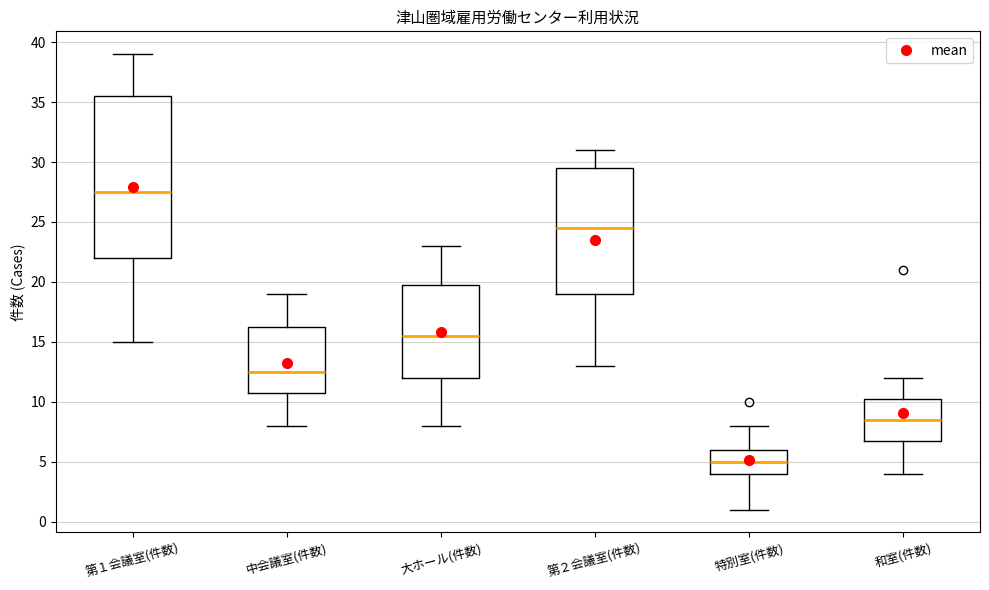

Which box has the highest median line?

第１会議室(件数)